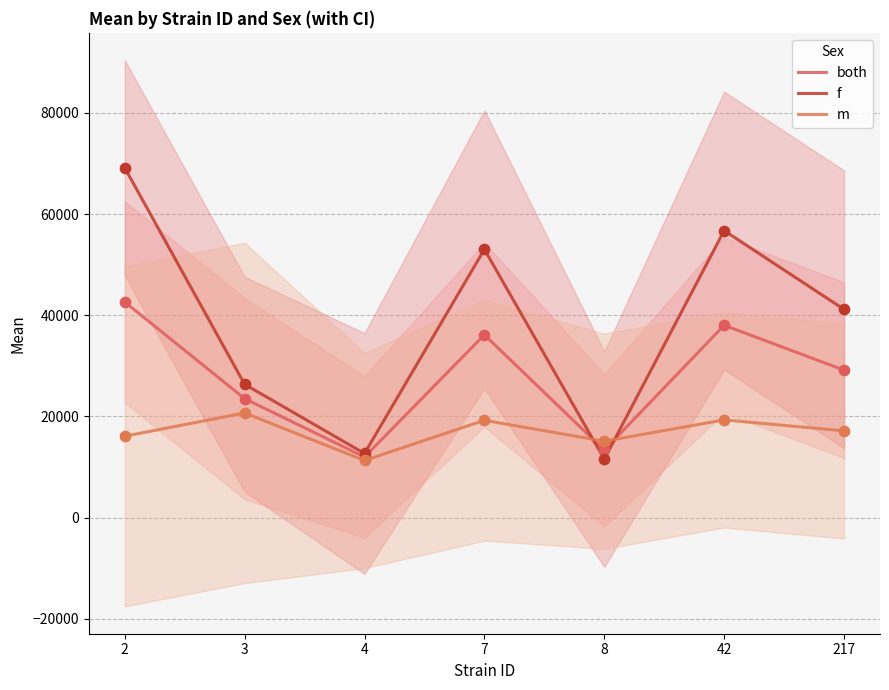

Which series reaches the maximum Y coordinate?

f